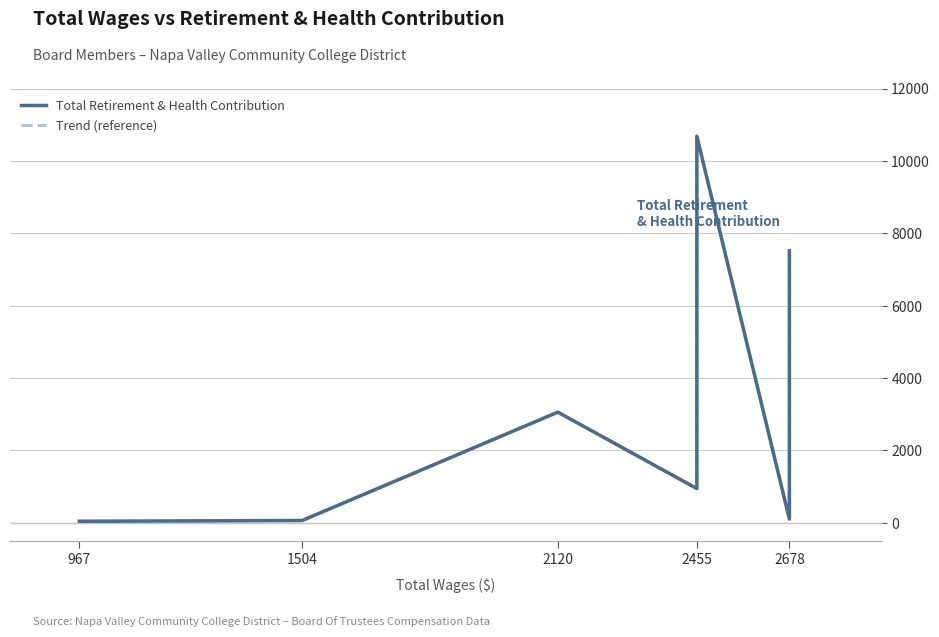

What is the sum of all Total Retirement & Health Contribution values?

30268